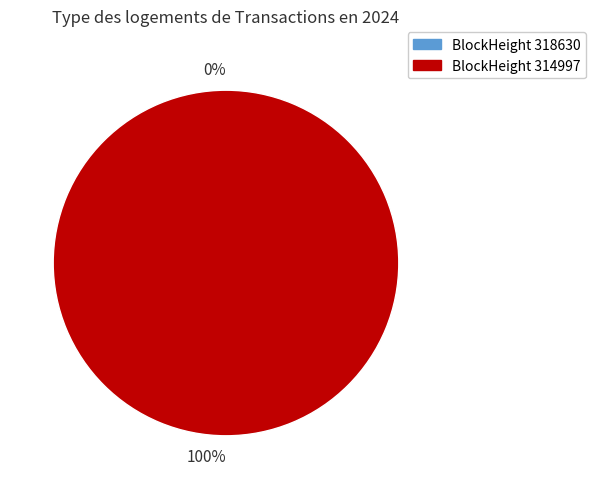

What is the total percentage of 318630 and 314997?

100.0%